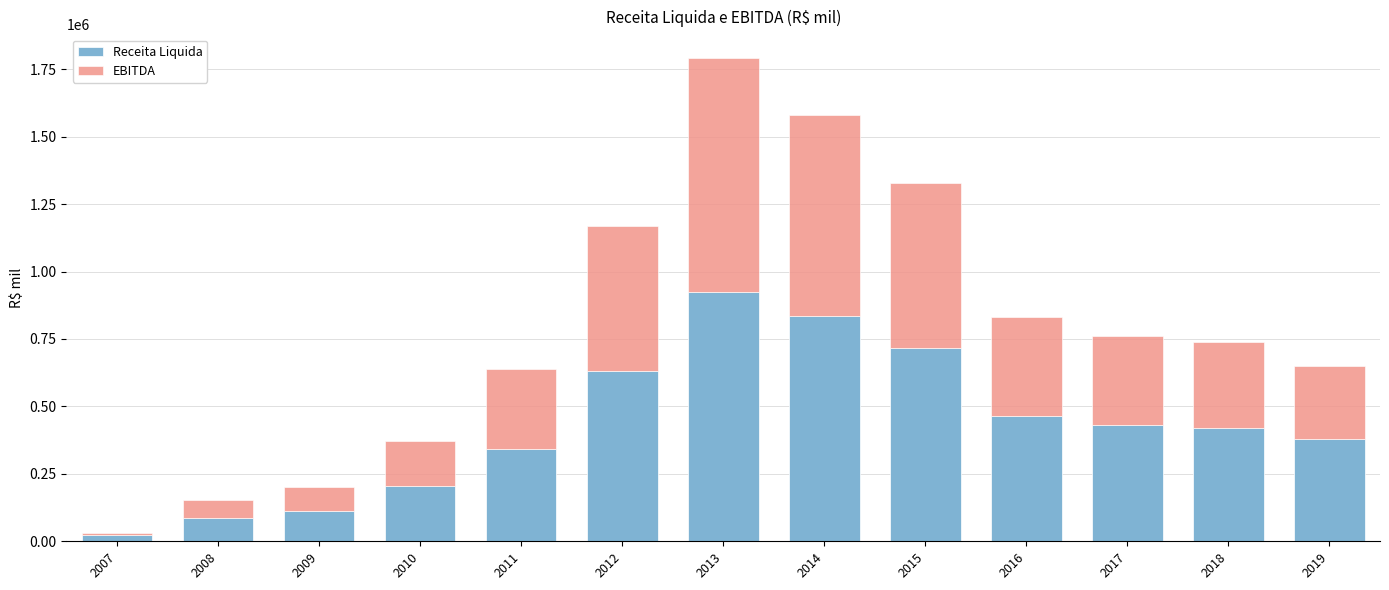

The value of Receita Liquida at 2019 is 607591. True or false?

False